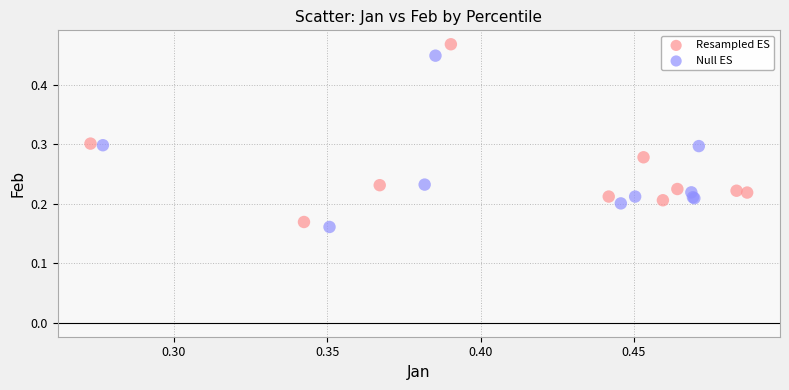

Which series has the largest Y range (max minus min)?

Resampled ES